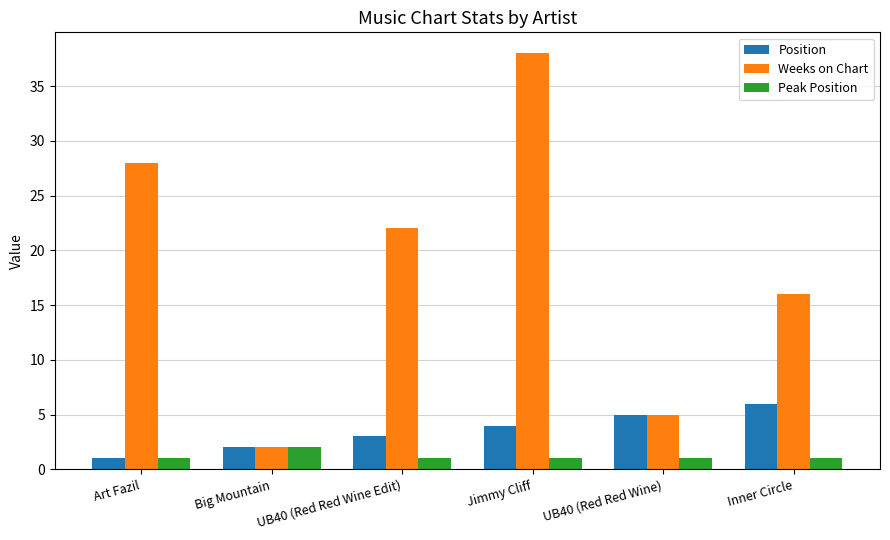

What is the label of the 1st bar from the right?

Inner Circle